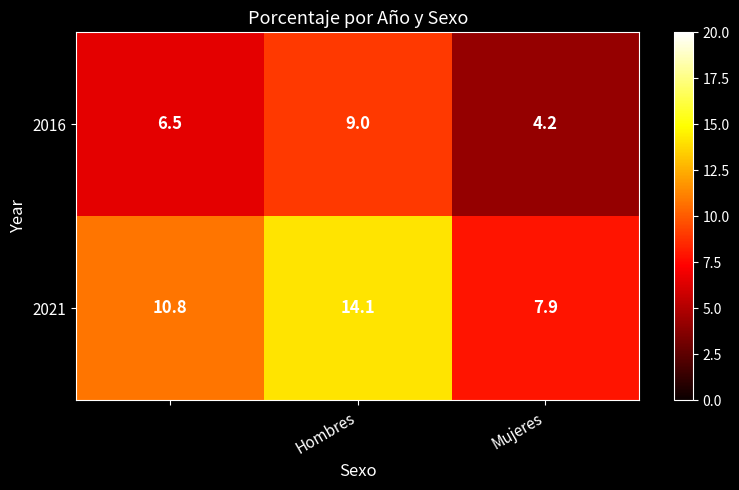

What is the sum of all 2021 values?

32.8